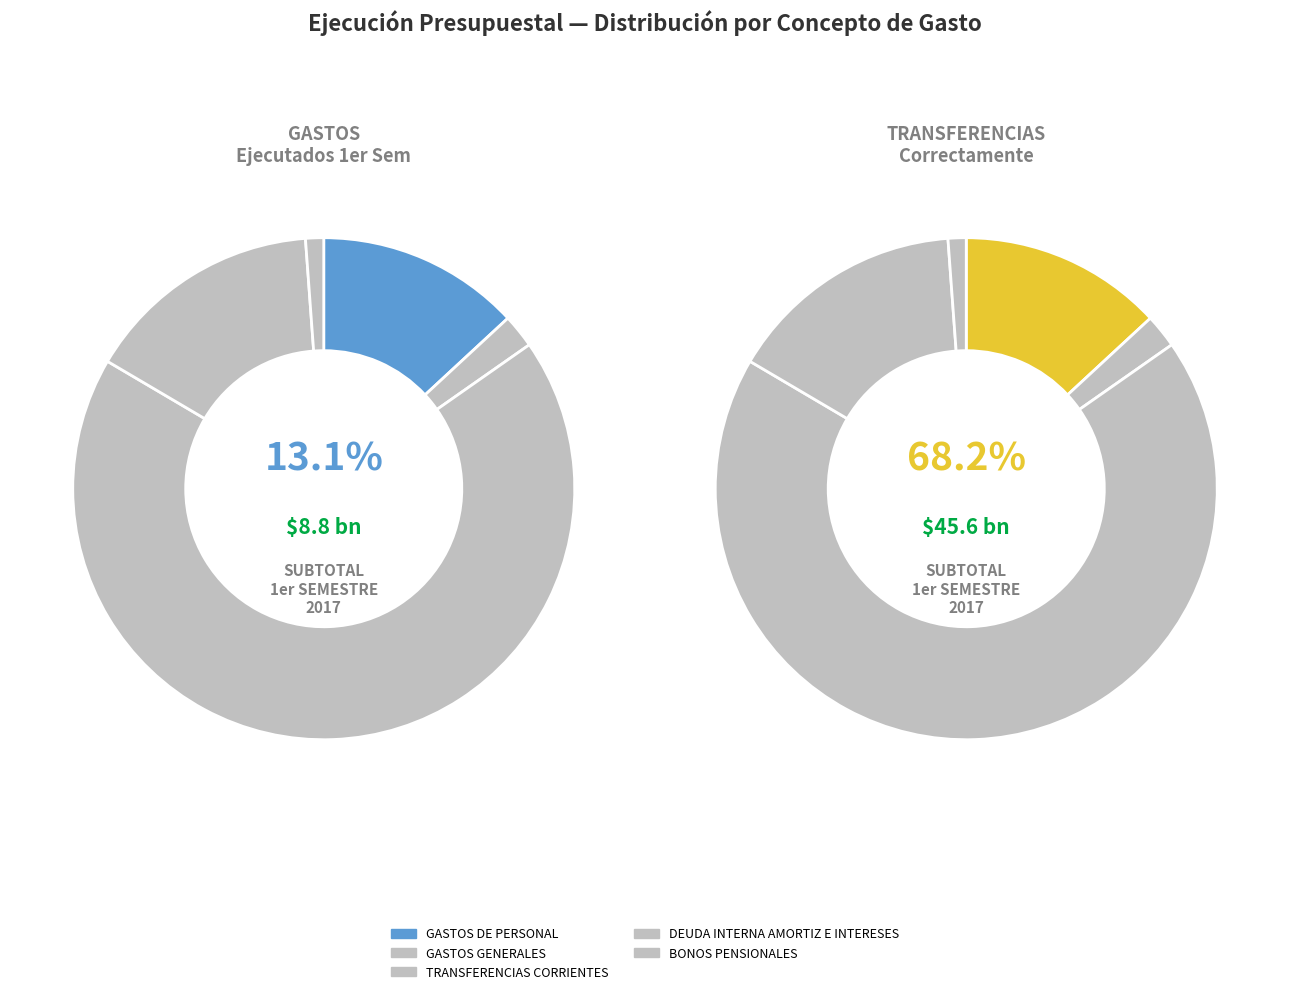

Rank the categories by value from lowest to highest.

BONOS PENSIONALES, GASTOS GENERALES, GASTOS DE PERSONAL, DEUDA INTERNA AMORTIZ E INTERESES, TRANSFERENCIAS CORRIENTES